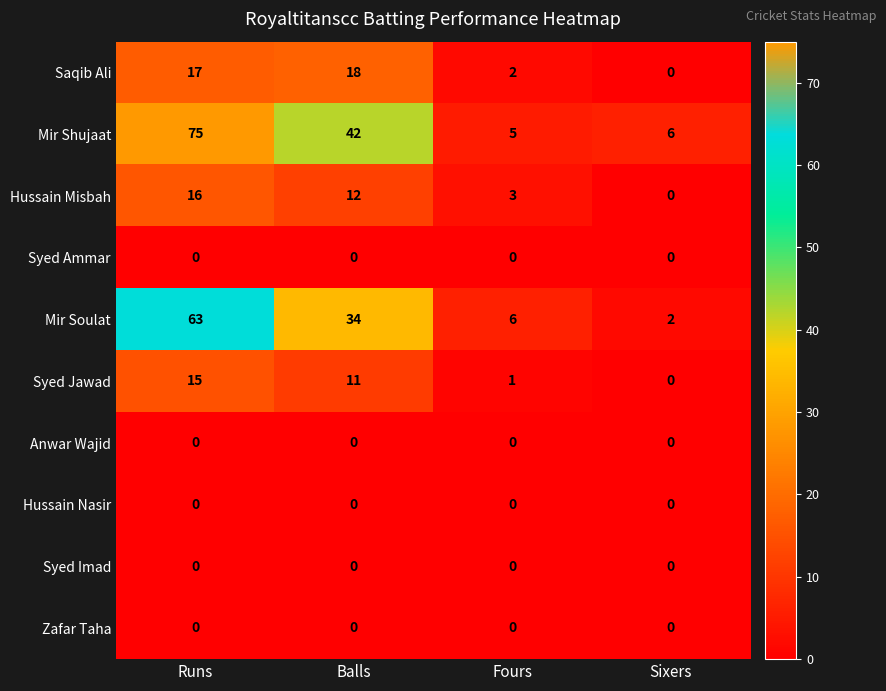

What is the greatest value displayed?

75